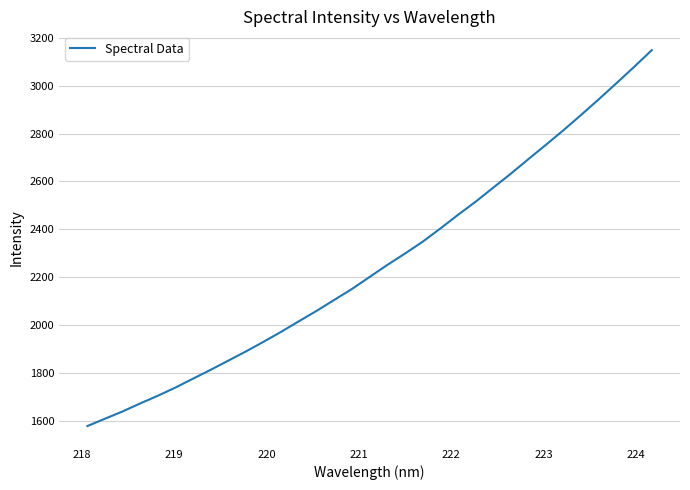

What is the minimum value shown in the chart?

1577.5